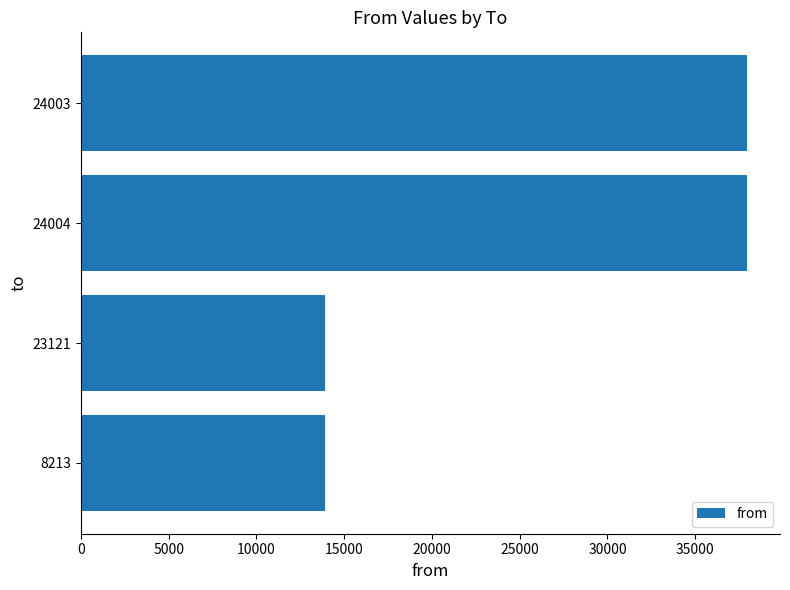

Reading bottom to top, list all the values displayed in this chart.

8213=13932	23121=13932	24004=37935	24003=37935